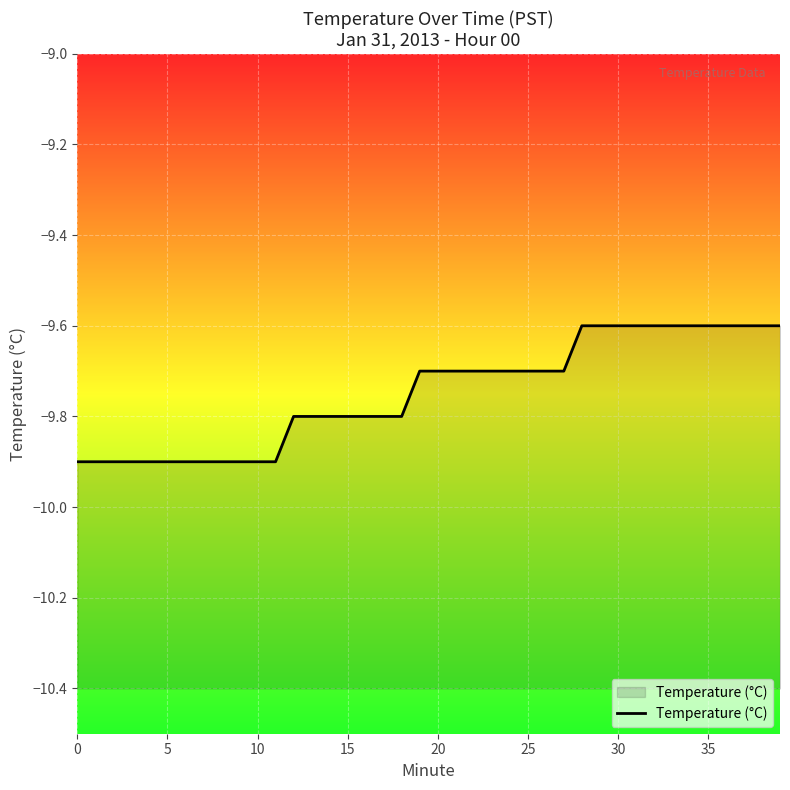

Is it true that the value at 15 is -17.1?

False